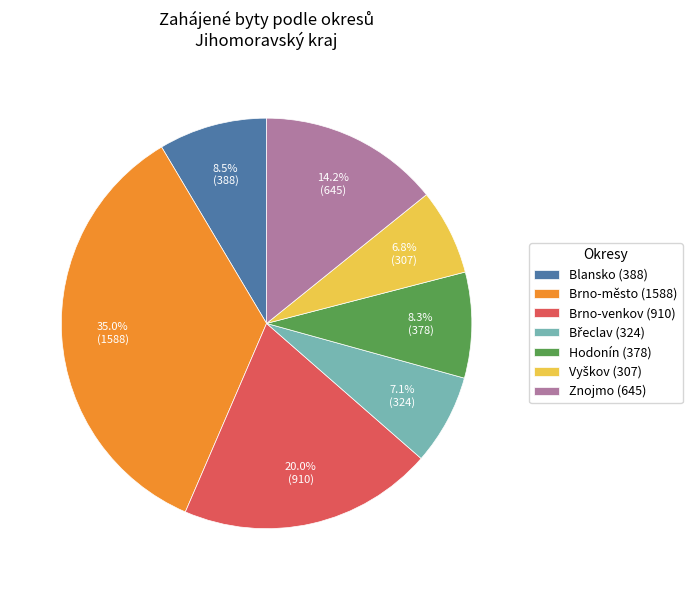

How many slices are in this pie chart?

7